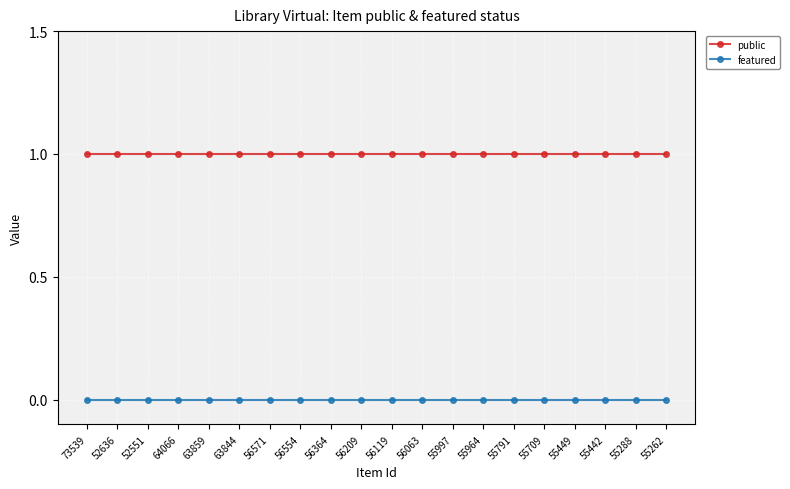

What is the total value across all series at 56209?

1